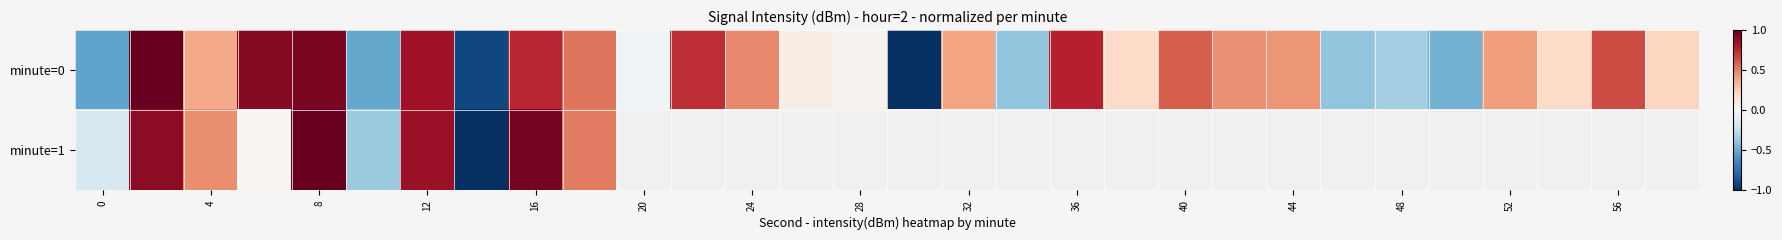

Which label corresponds to the smallest value in the chart?

15